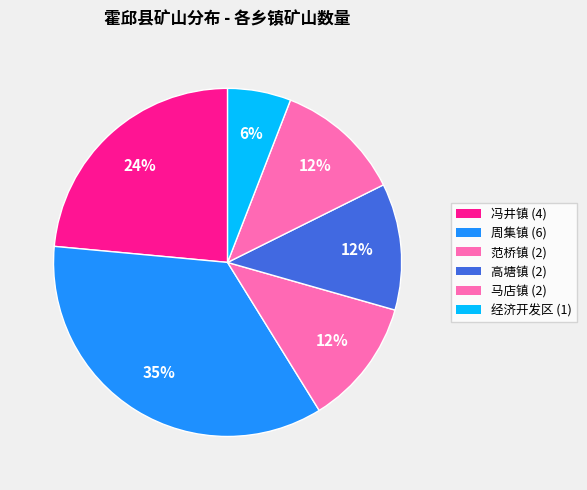

Rank the categories by value from lowest to highest.

经济开发区, 范桥镇, 高塘镇, 马店镇, 冯井镇, 周集镇